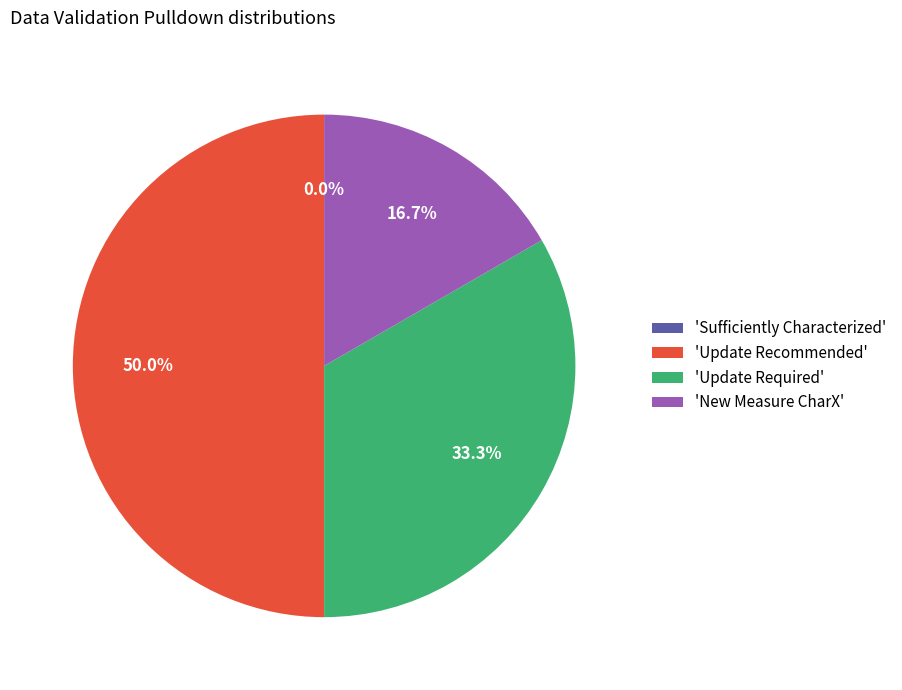

To the nearest percent, what percentage of the pie is Update Recommended?

50%